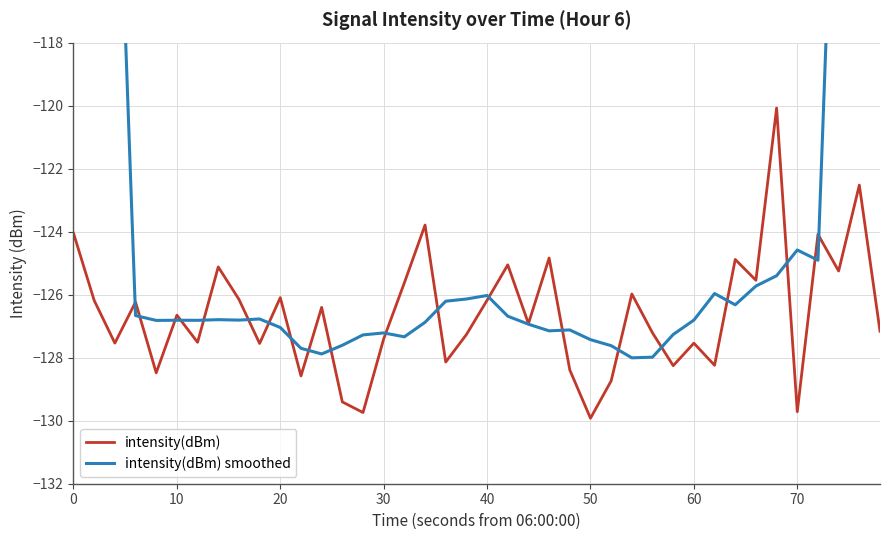

What are all the series names shown in the legend?

intensity(dBm), intensity(dBm) smoothed